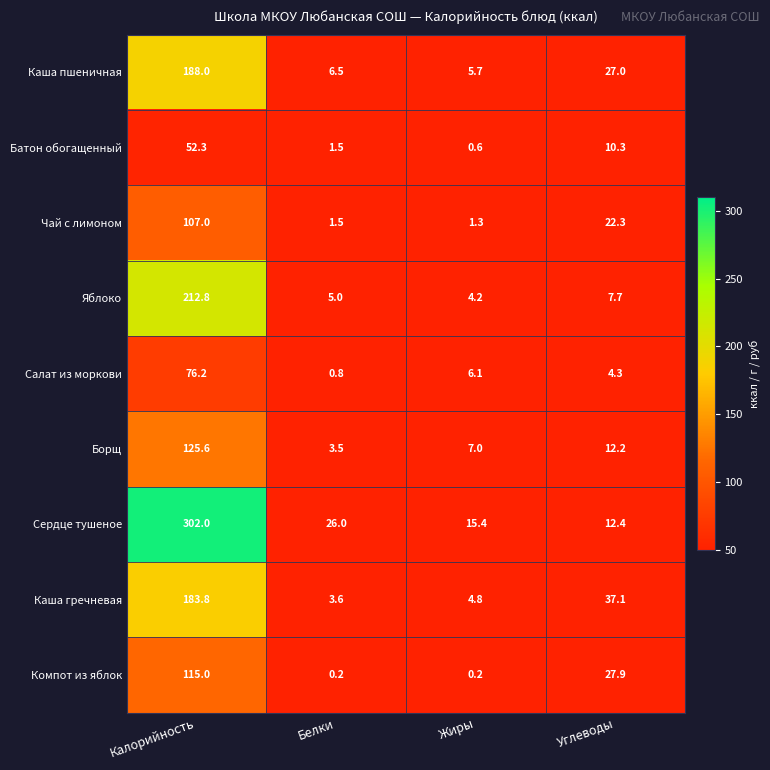

What is the difference between the highest and lowest values at Жиры?

15.2